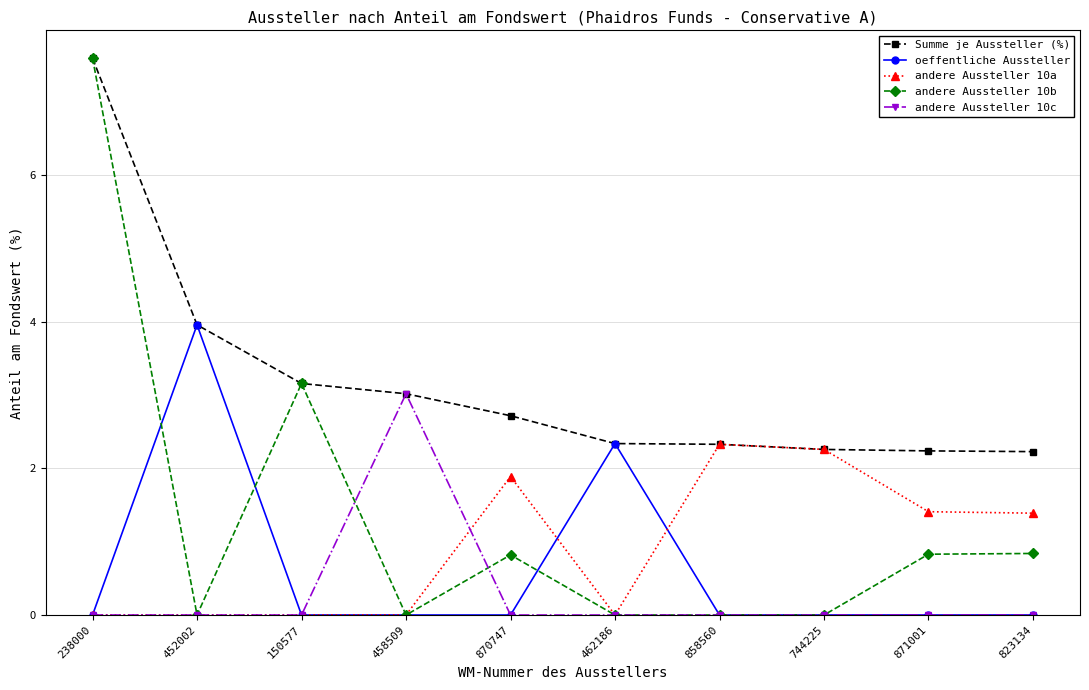

How many oeffentliche Aussteller values are between 0 and 1?

8